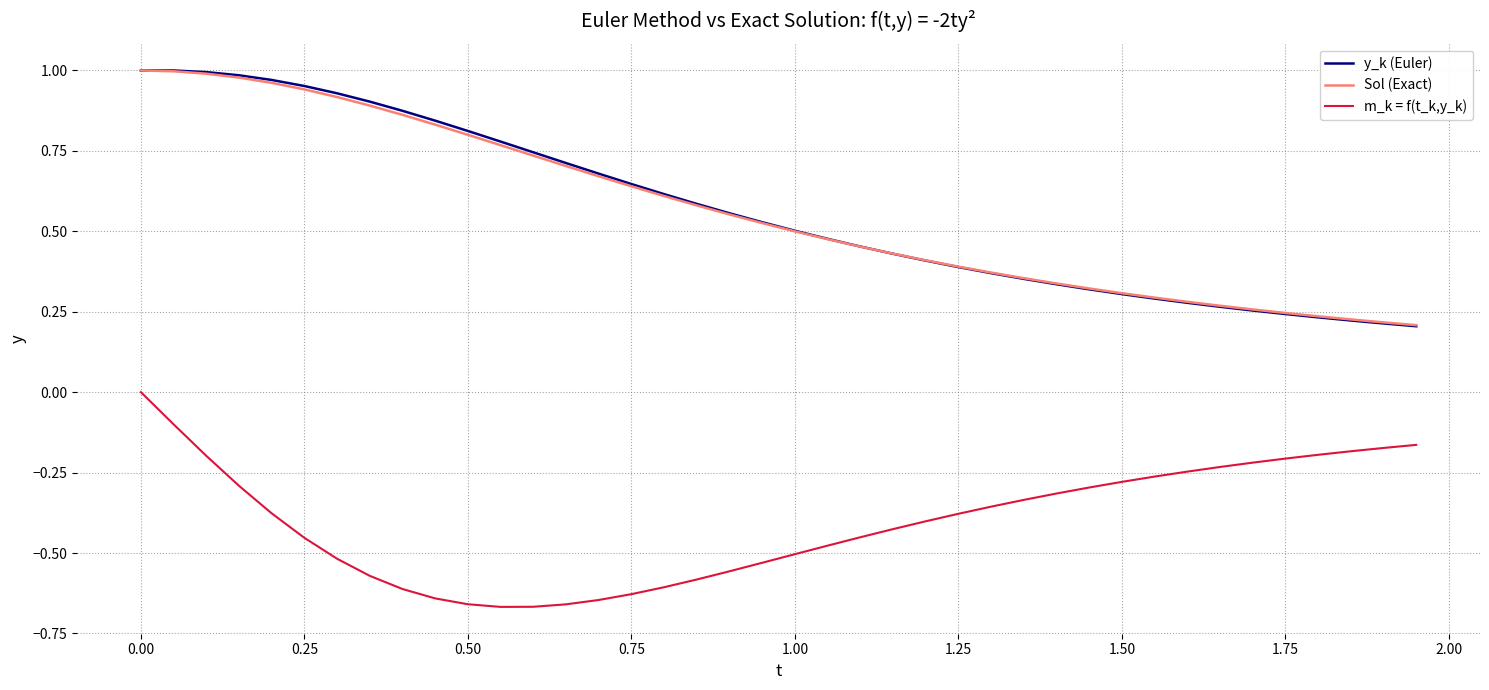

How many lines are shown in the chart?

3